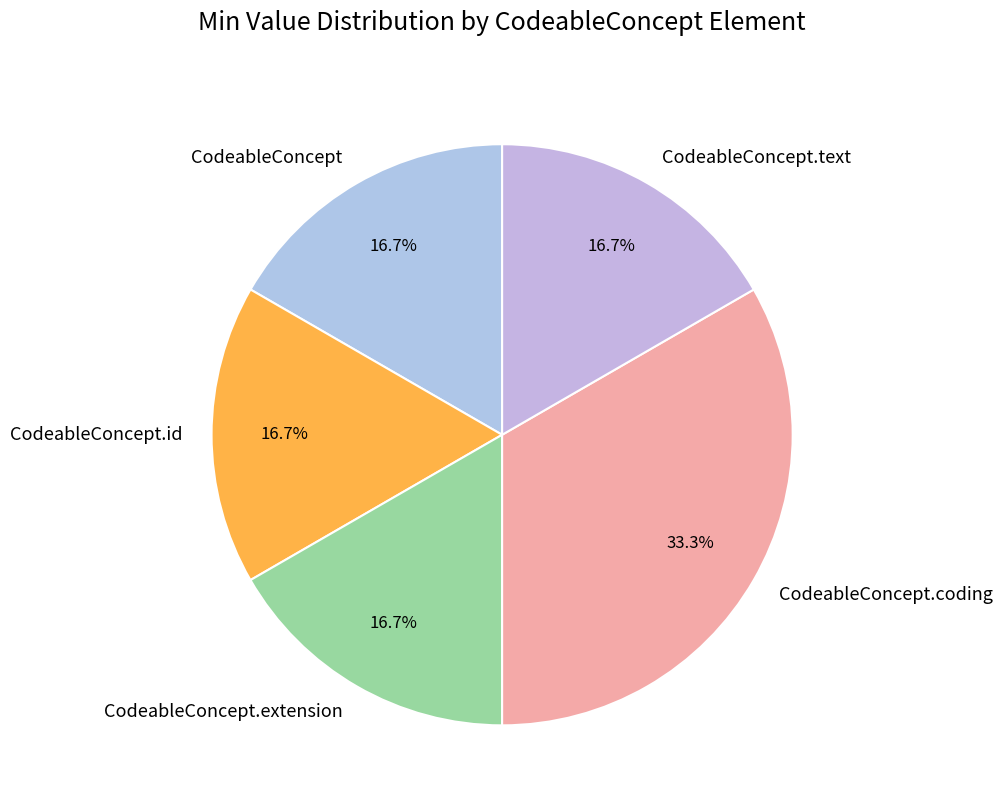

What is the total percentage of CodeableConcept.coding and CodeableConcept.id?

50.0%